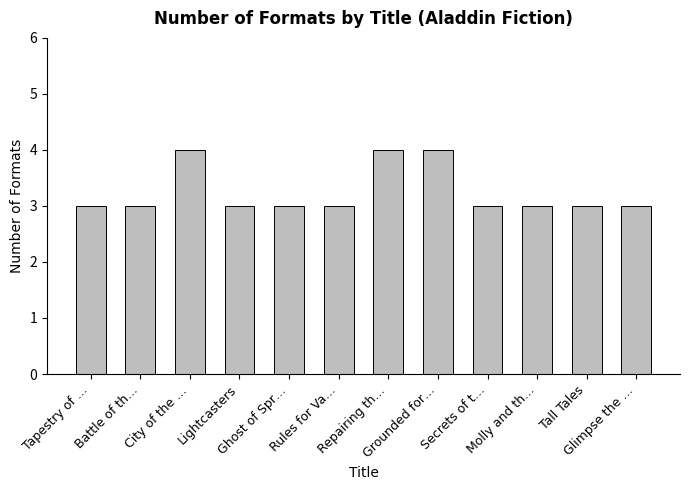

Does the chart contain stacked bars?

No